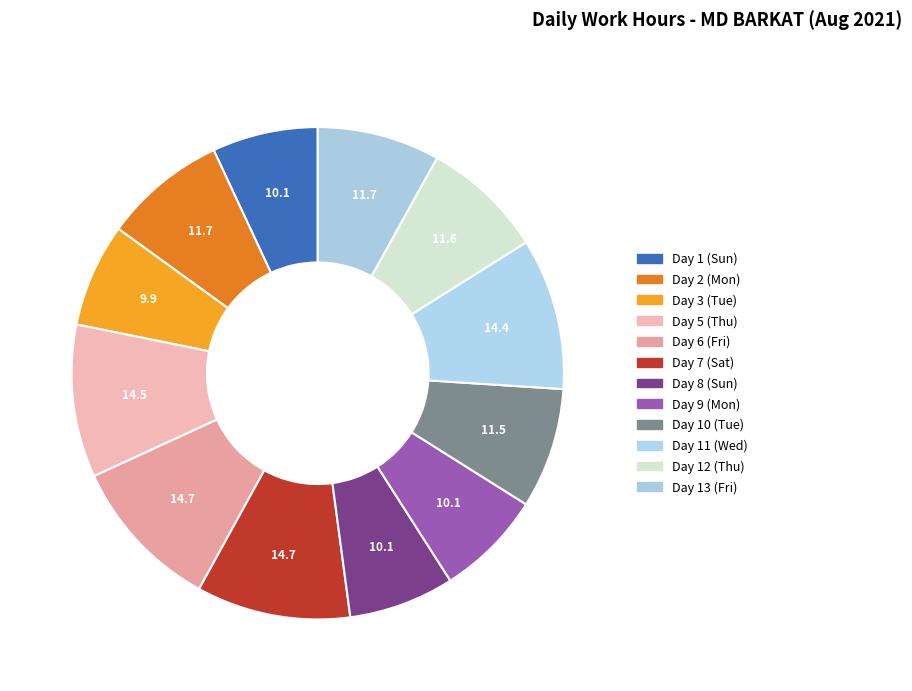

Is the sum of Day 2 (Mon) and Day 6 (Fri) greater than half?

No